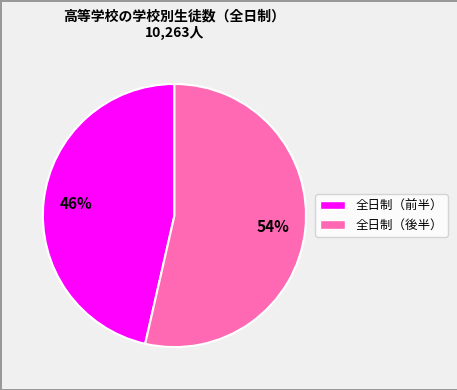

To the nearest percent, what is the average slice percentage?

50%